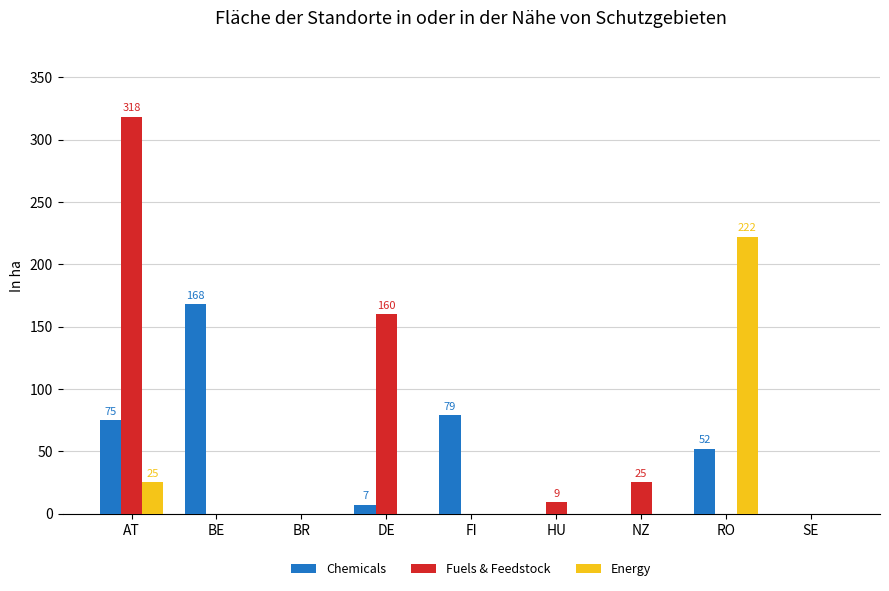

The value of Chemicals at HU is -72. True or false?

False